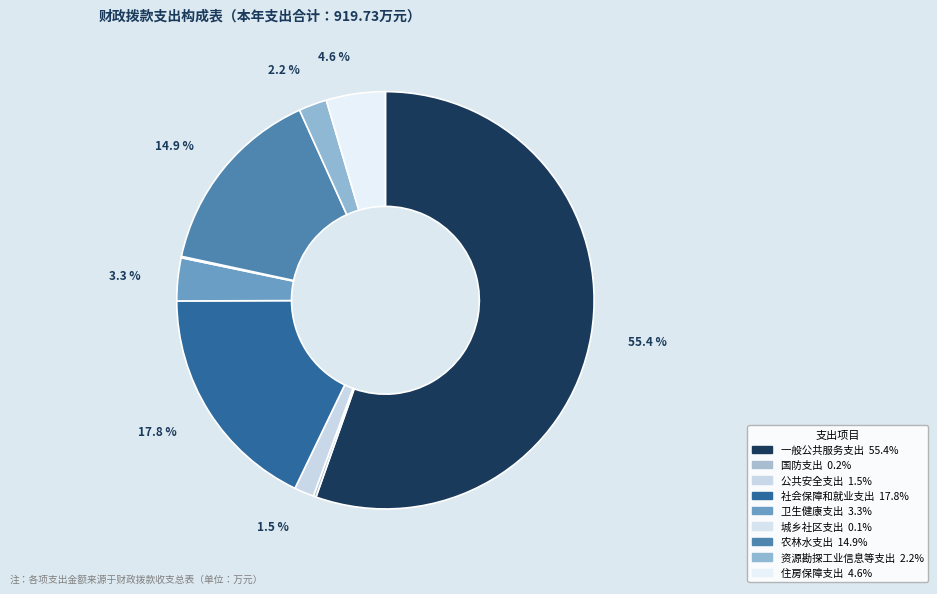

Is there any slice that represents more than half of the pie?

Yes